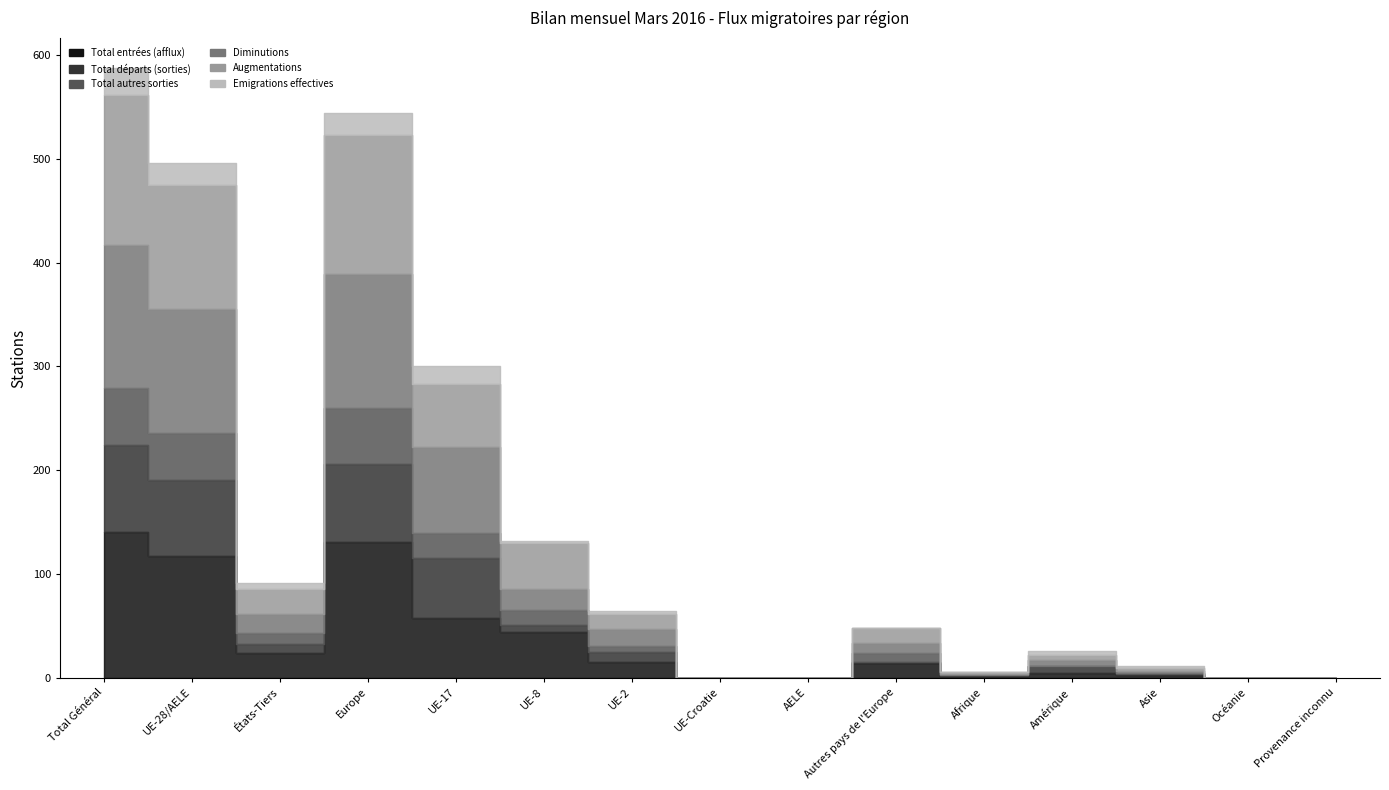

At how many categories does at least one series exceed 30?

5